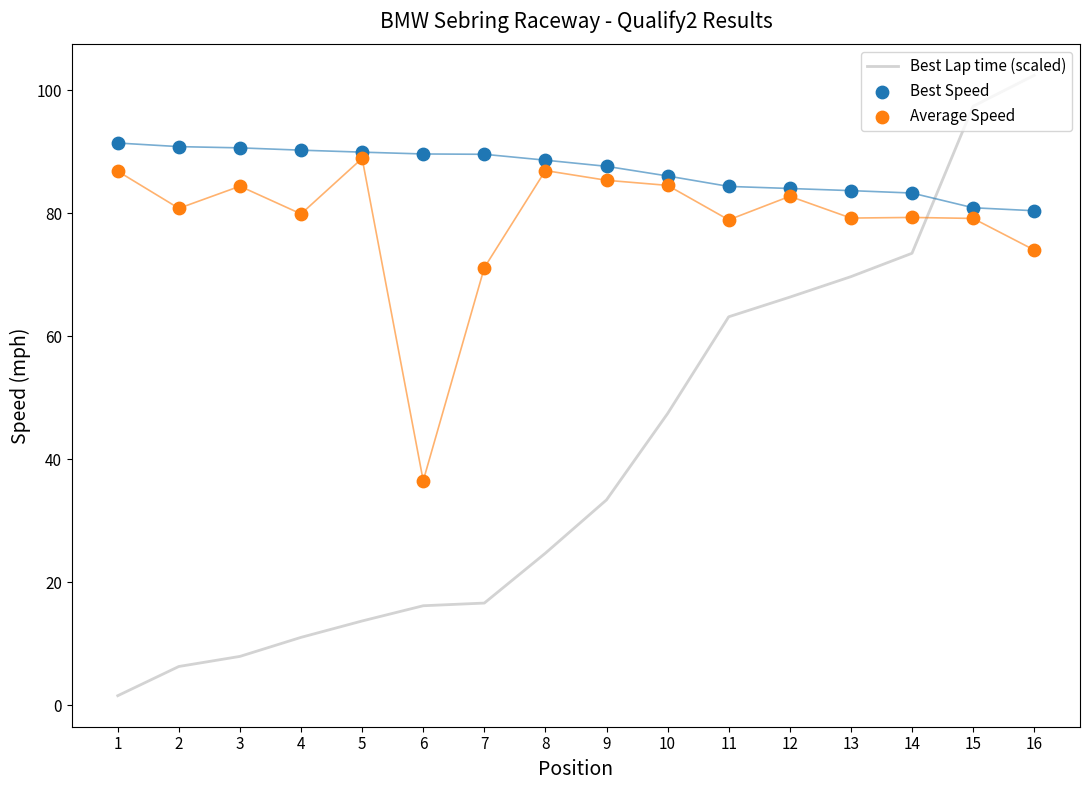

Which series has the largest total across all categories?

Best Speed